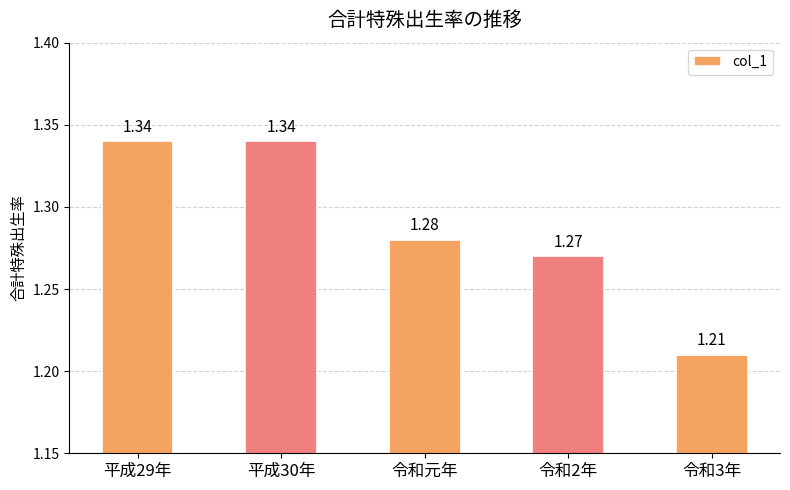

What is the sum of all values?

6.4